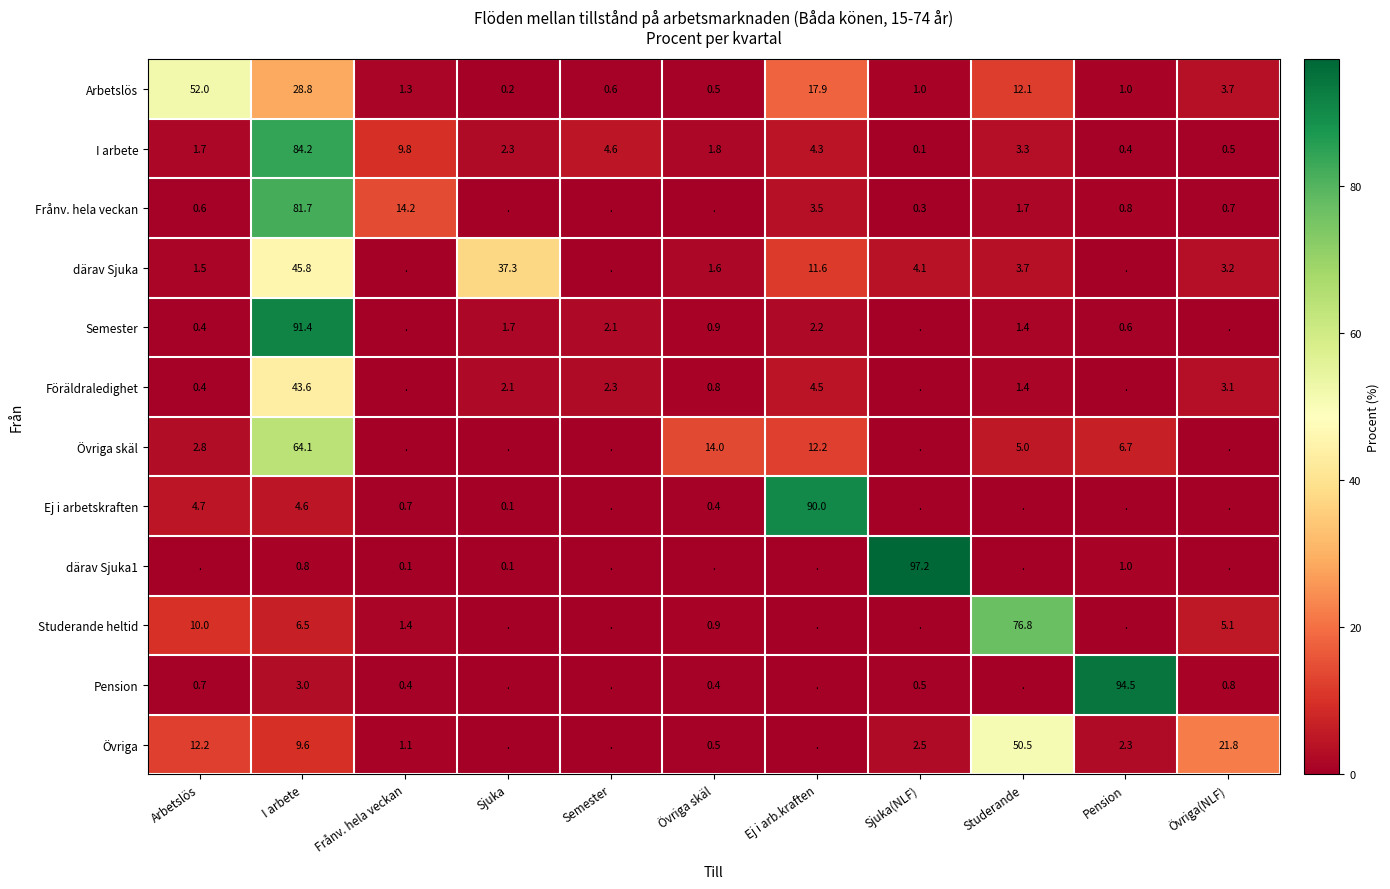

At which category is the sum across all series the highest?

I arbete